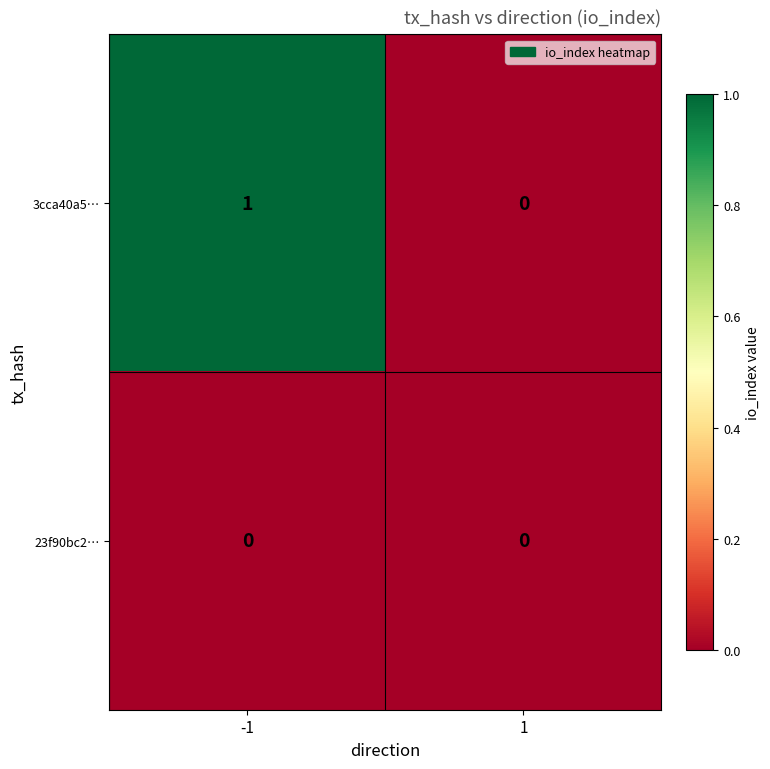

Rank the series at -1 from highest to lowest value.

3cca40a5…, 23f90bc2…